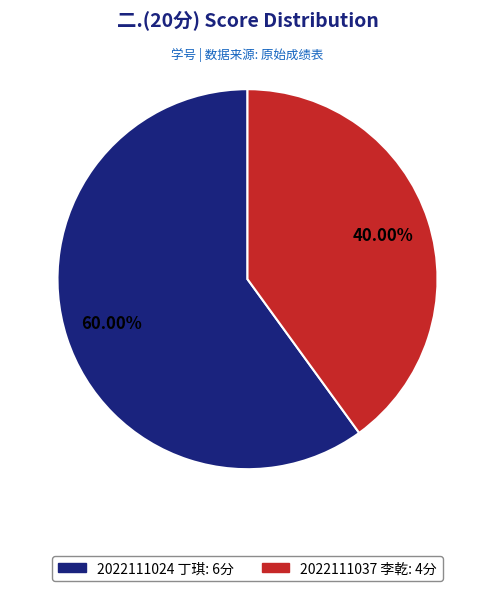

What percentage is the 2022111024 丁琪 slice, to the nearest percent?

60%